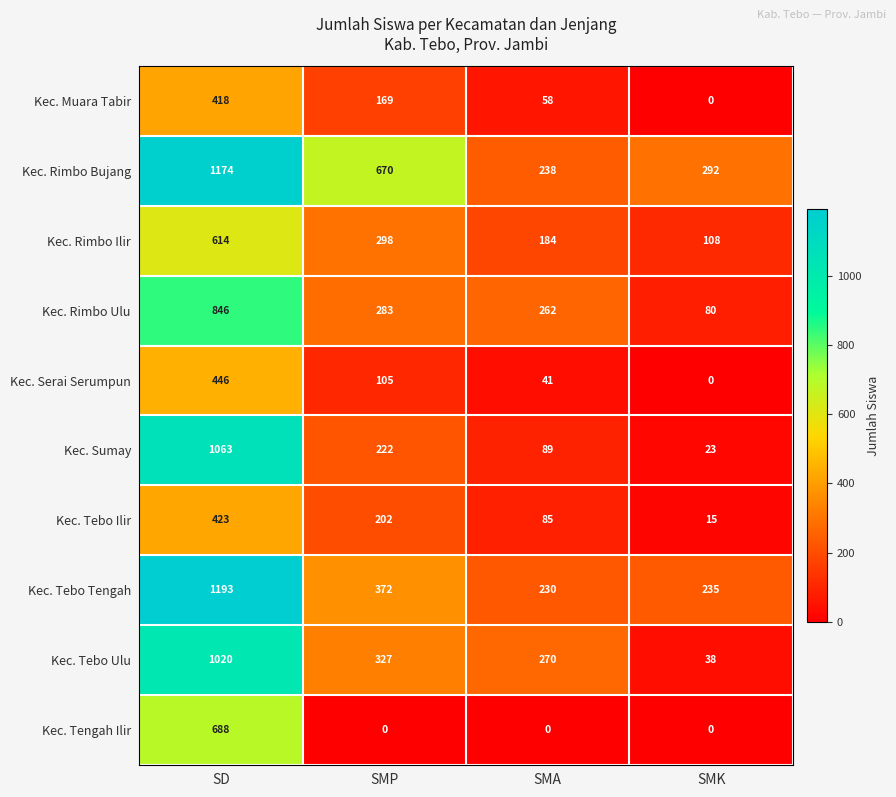

Rank the series at SMP from lowest to highest value.

Kec. Tengah Ilir, Kec. Serai Serumpun, Kec. Muara Tabir, Kec. Tebo Ilir, Kec. Sumay, Kec. Rimbo Ulu, Kec. Rimbo Ilir, Kec. Tebo Ulu, Kec. Tebo Tengah, Kec. Rimbo Bujang